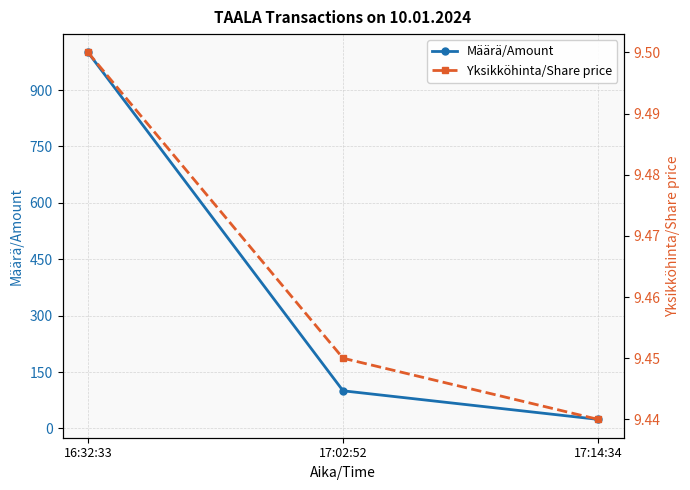

How many lines are shown in the chart?

2